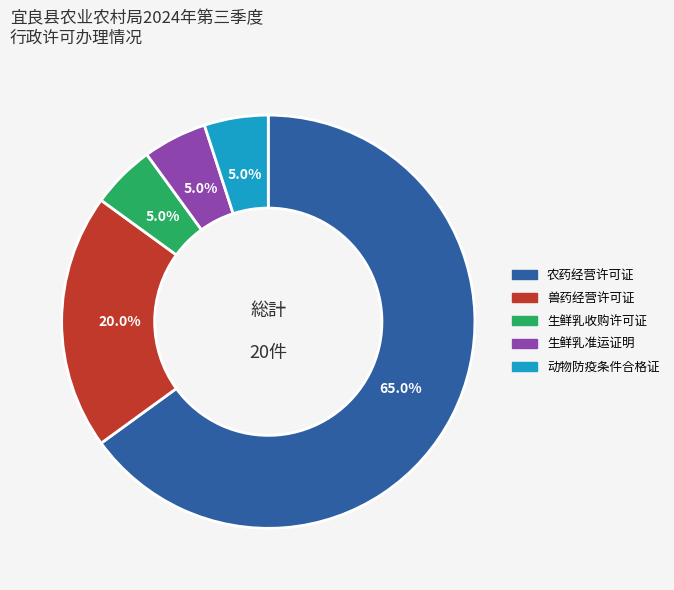

To the nearest percent, what is the average slice percentage?

20%